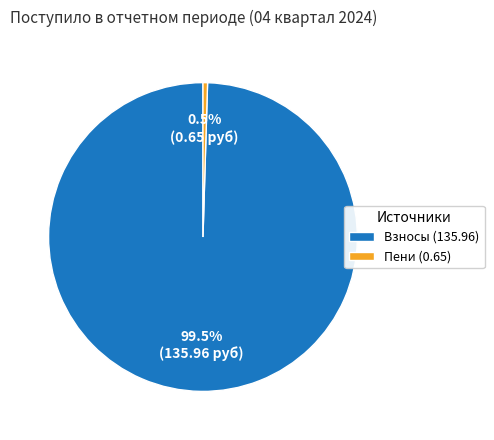

Is the sum of Взносы (135.96) and Пени (0.65) greater than half?

Yes